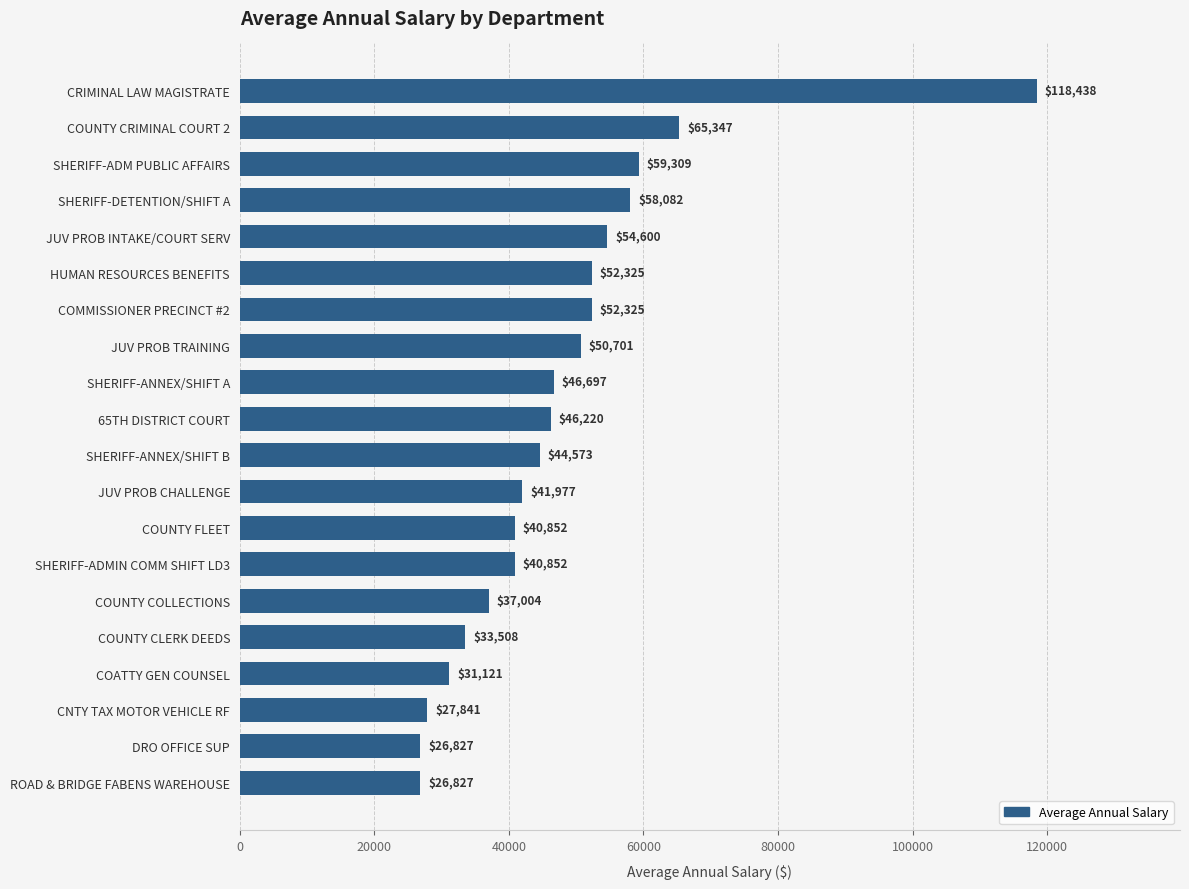

The chart shows a value of 66594 at JUV PROB CHALLENGE. True or false?

False